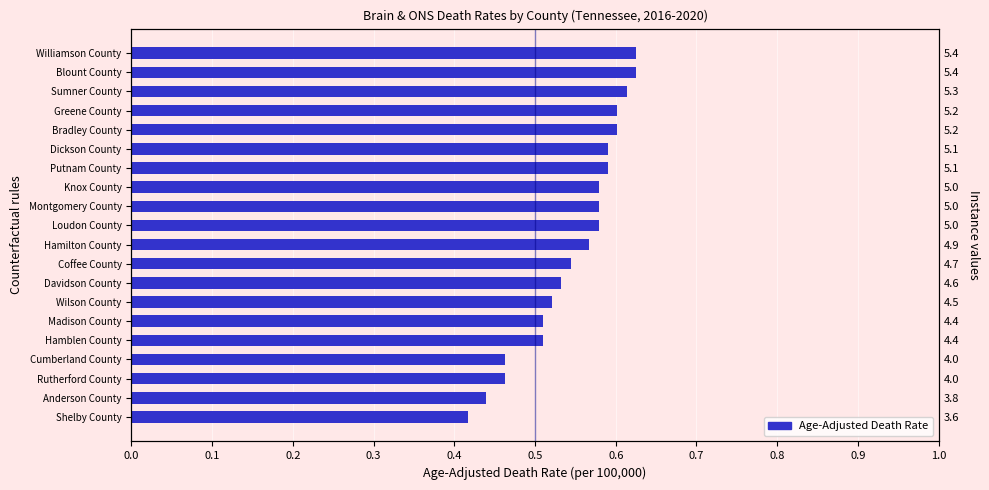

Between Davidson County and Bradley County, which is larger?

Bradley County